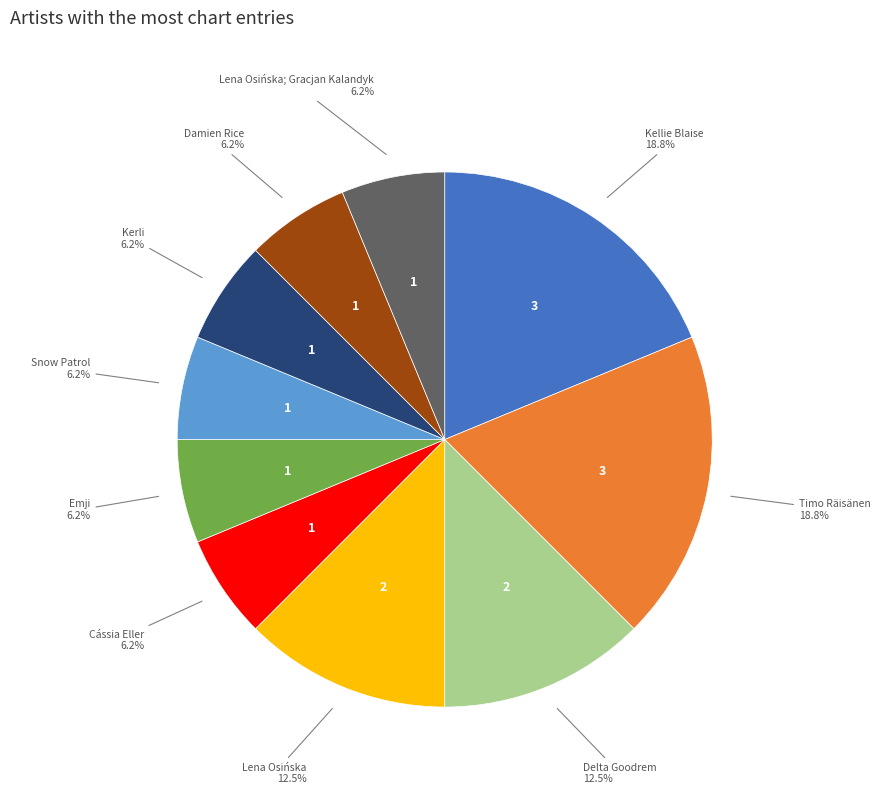

To the nearest percent, what is the average slice percentage?

10%